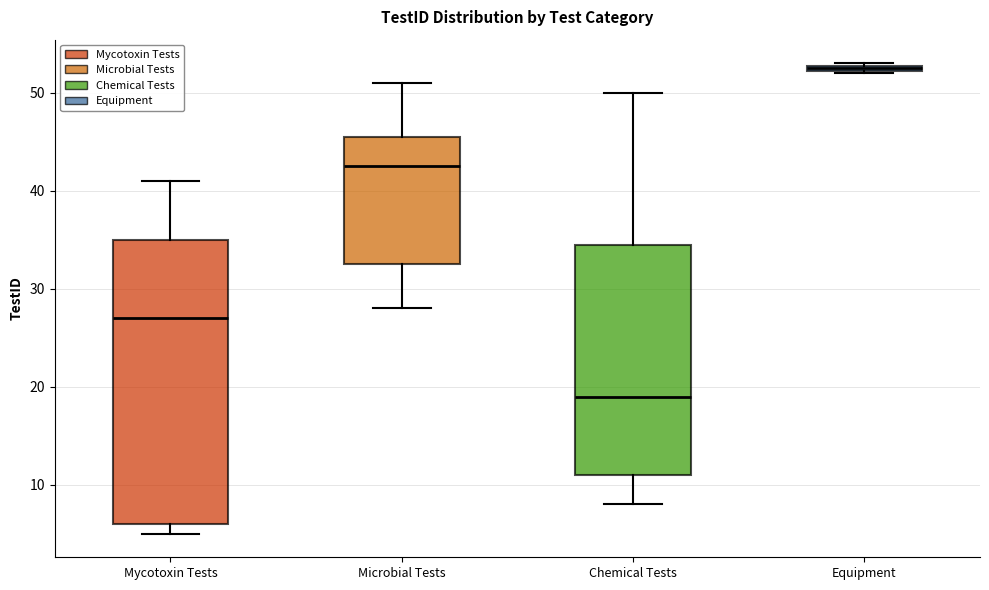

Which box's median line is the lowest?

Chemical Tests